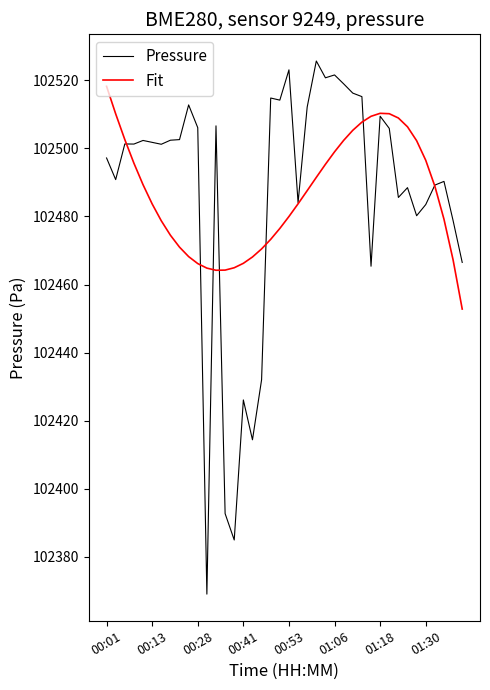

Rank the series by their maximum value, from lowest to highest.

Fit, Pressure